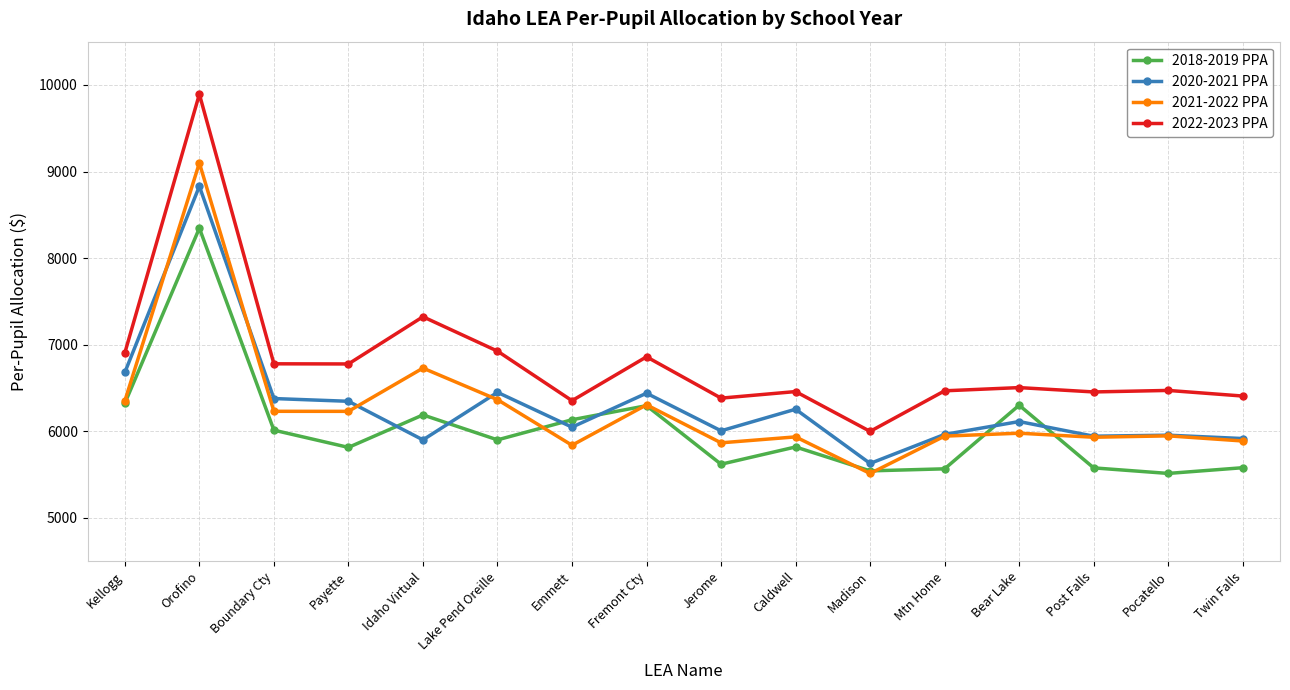

What is the label of the 3rd point from the left?

Boundary Cty